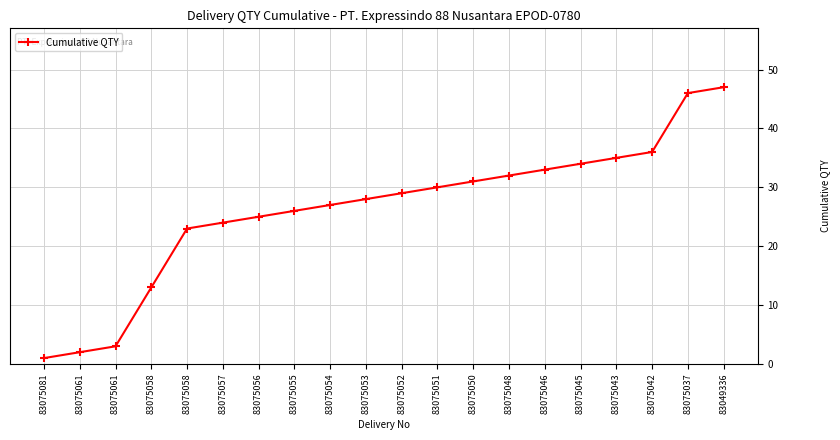

How many data points are less than 29?

10